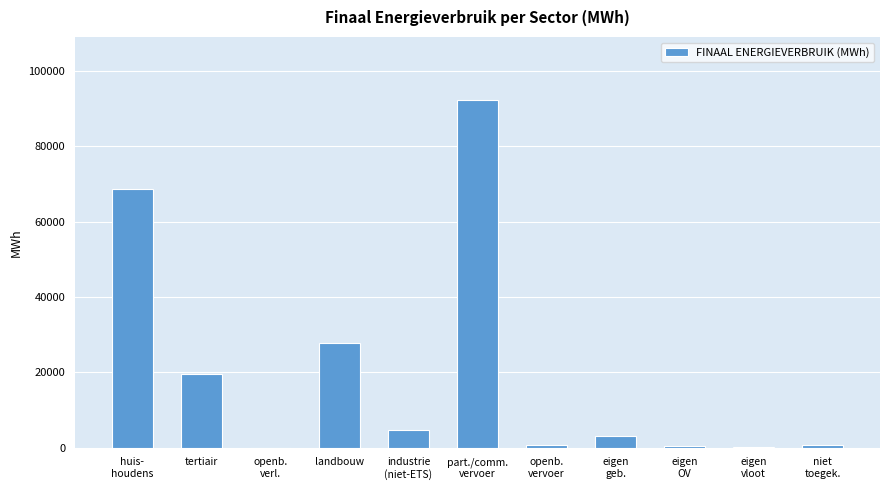

What is the change in value from openb.
verl. to part./comm.
vervoer?

+92428.3